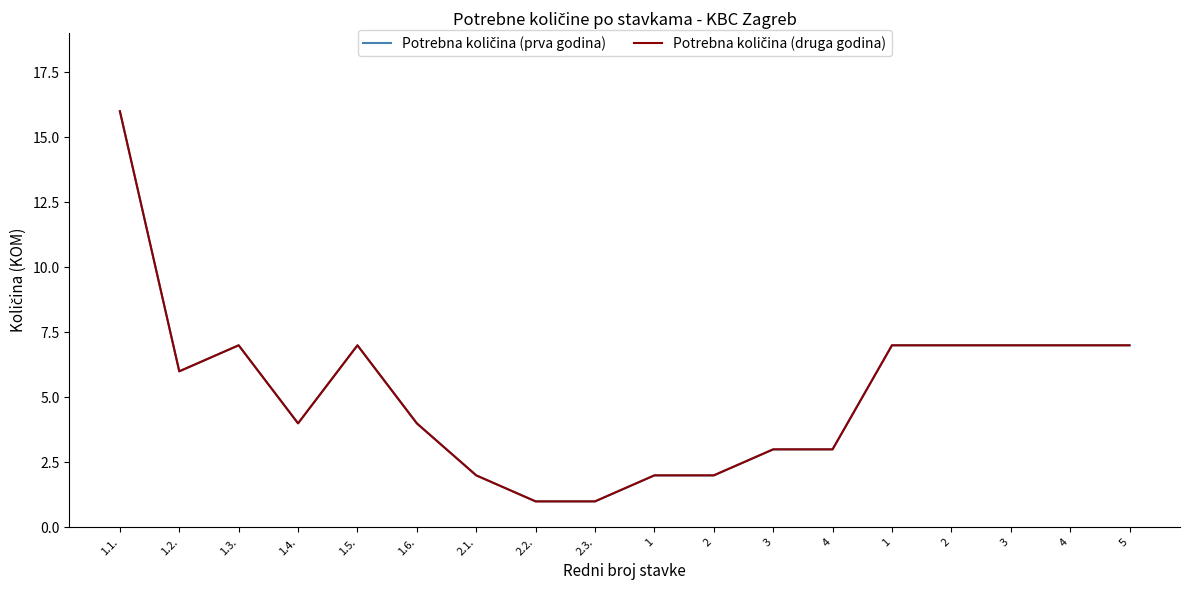

Does the chart display data point markers on the line(s)?

No